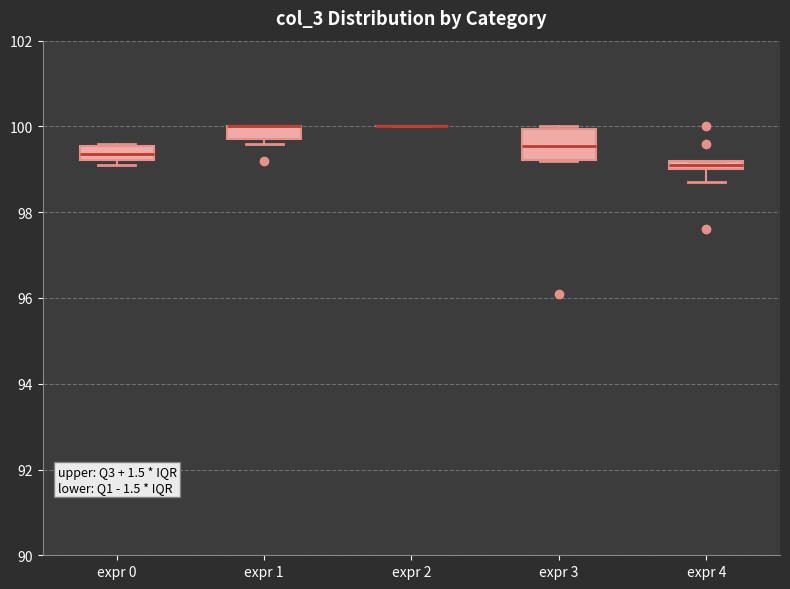

Comparing the boxes themselves (not the whiskers), which one is the tallest?

expr 3